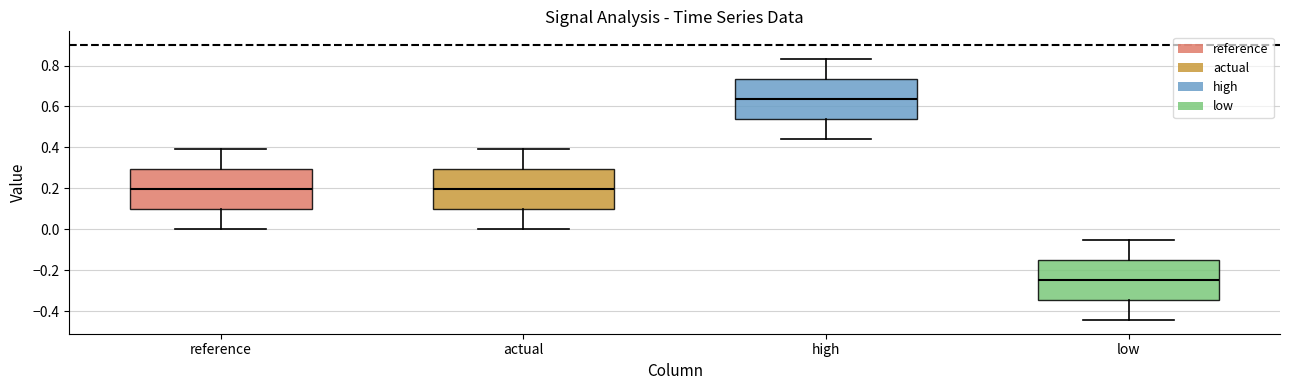

Reading left to right, read every box against the y-axis: the position of its median line, the range the box covers, and the ends of its whiskers. The values are not printed on the chart, so give them approximately, as read against the axis.

reference: median 0.20, box 0.10 to 0.30, whiskers 0.00 to 0.40
actual: median 0.20, box 0.10 to 0.30, whiskers 0.00 to 0.40
high: median 0.64, box 0.54 to 0.74, whiskers 0.44 to 0.84
low: median -0.24, box -0.34 to -0.16, whiskers -0.44 to -0.06